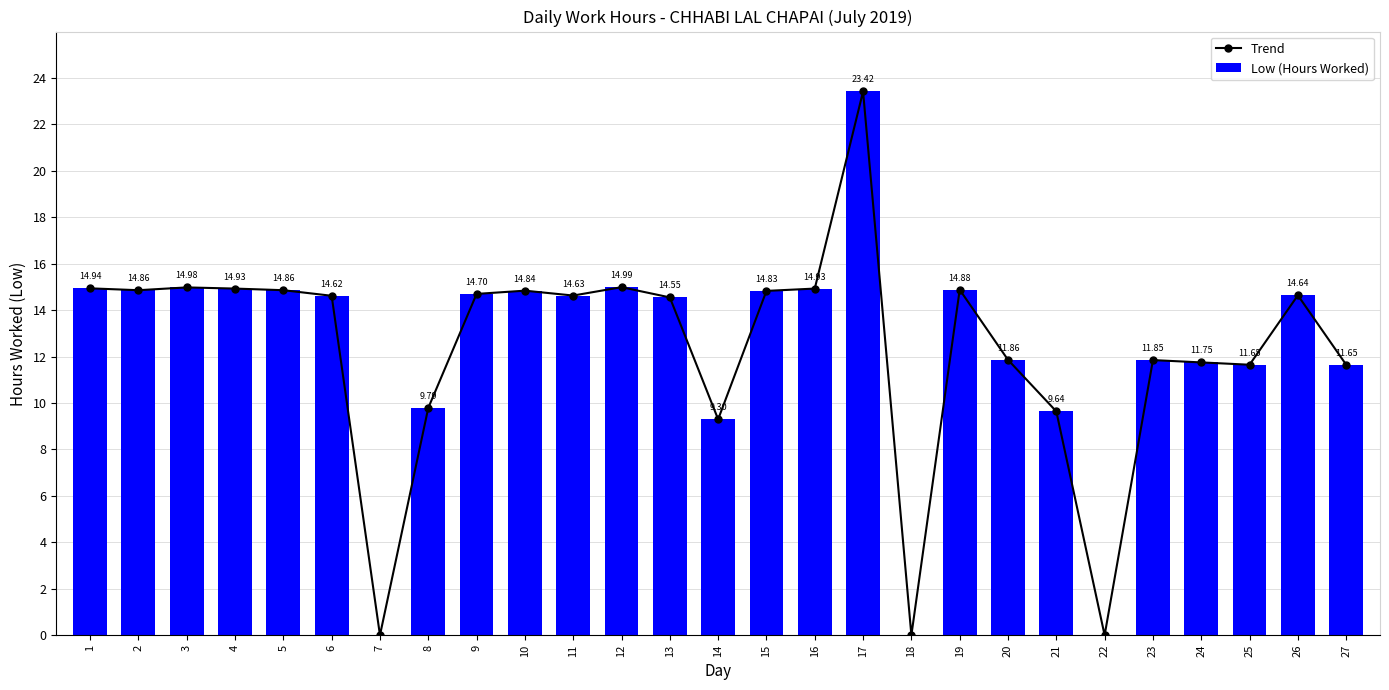

What are all the series names shown in the legend?

Trend, Low (Hours Worked)